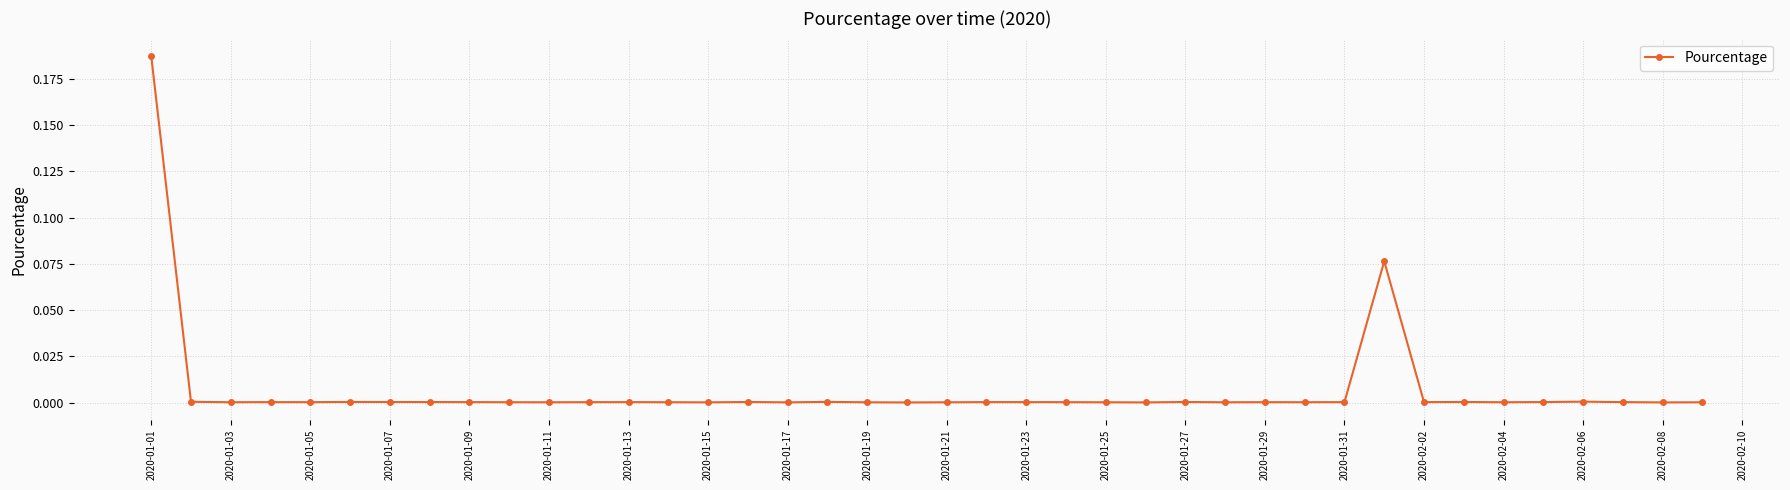

True or false: there are more than 0 points higher than both neighbors.

True